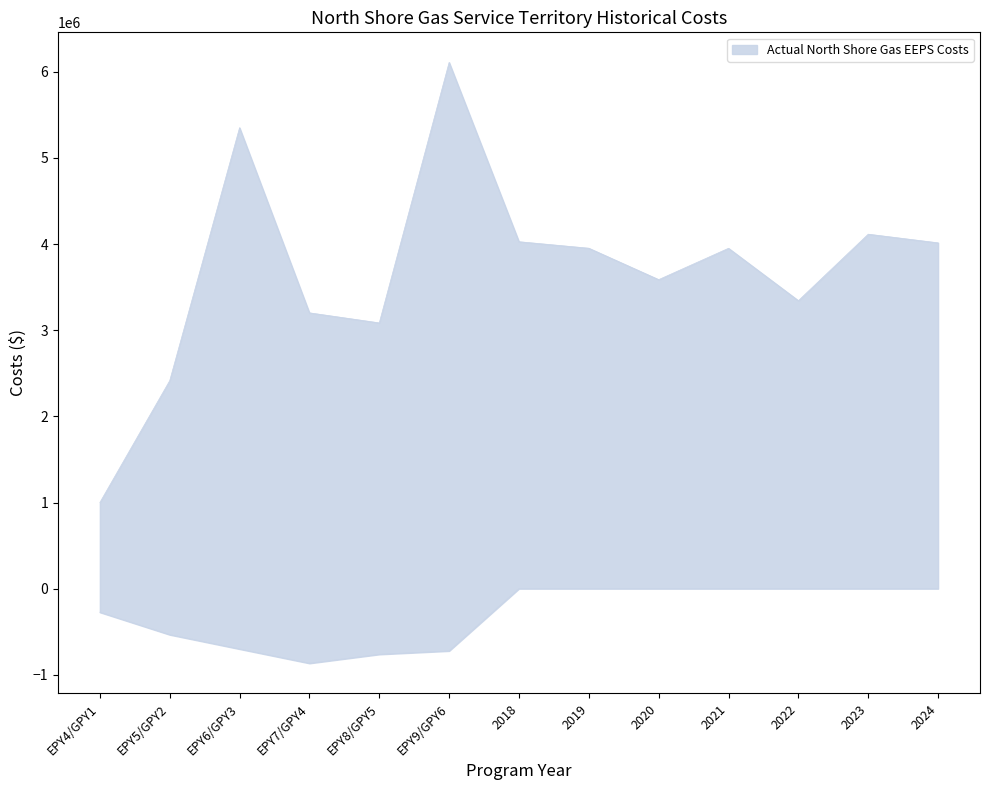

At which category is the sum across all series the highest?

EPY9/GPY6